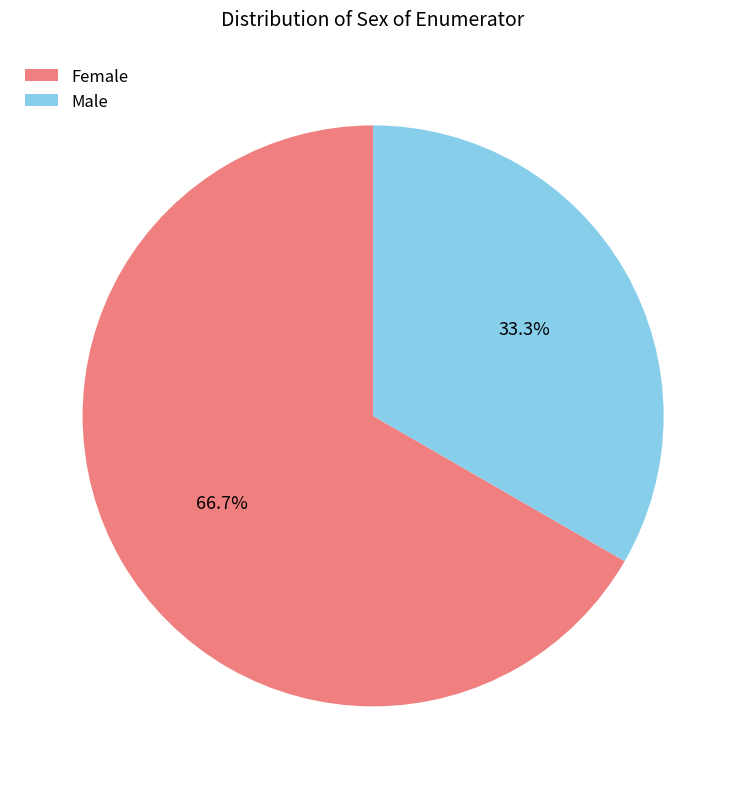

How many segments does this pie chart have?

2